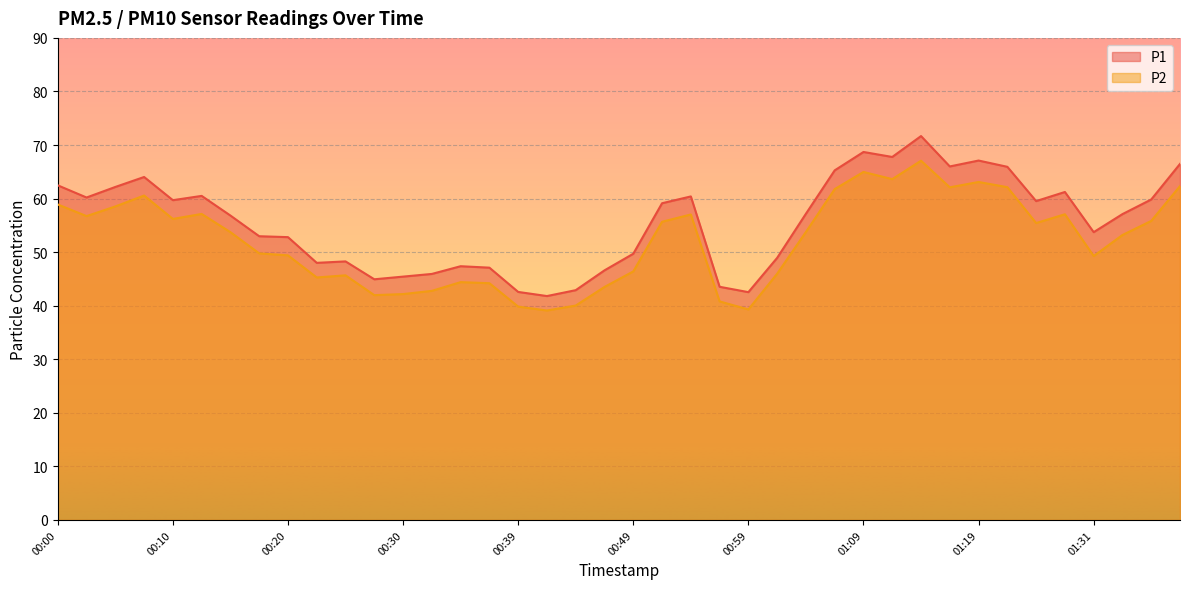

The P1 series shows 57.2 at 01:04. True or false?

True